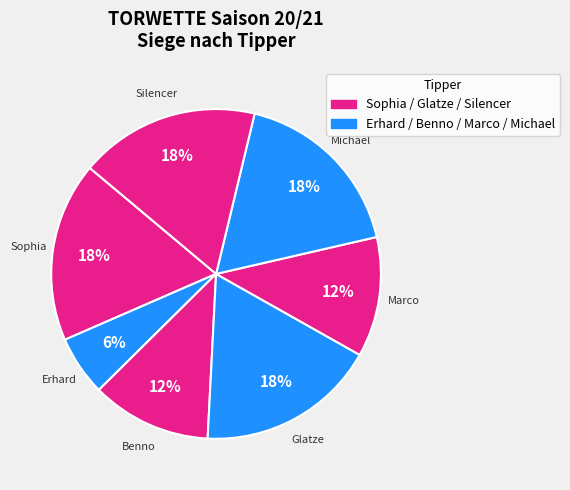

How many slices are in this pie chart?

7